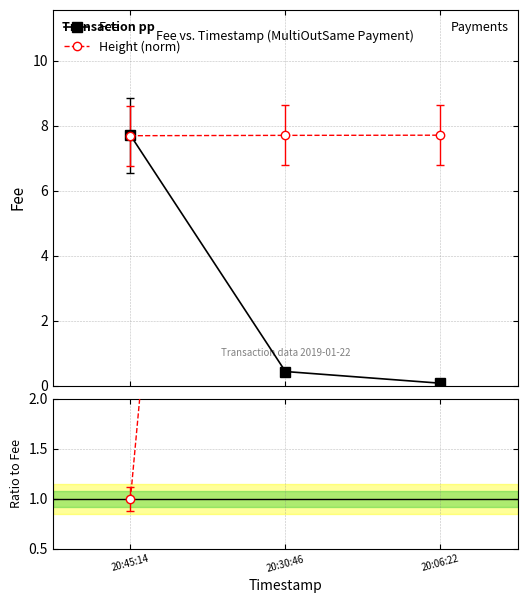

What is the lowest value of the Fee series?

0.1